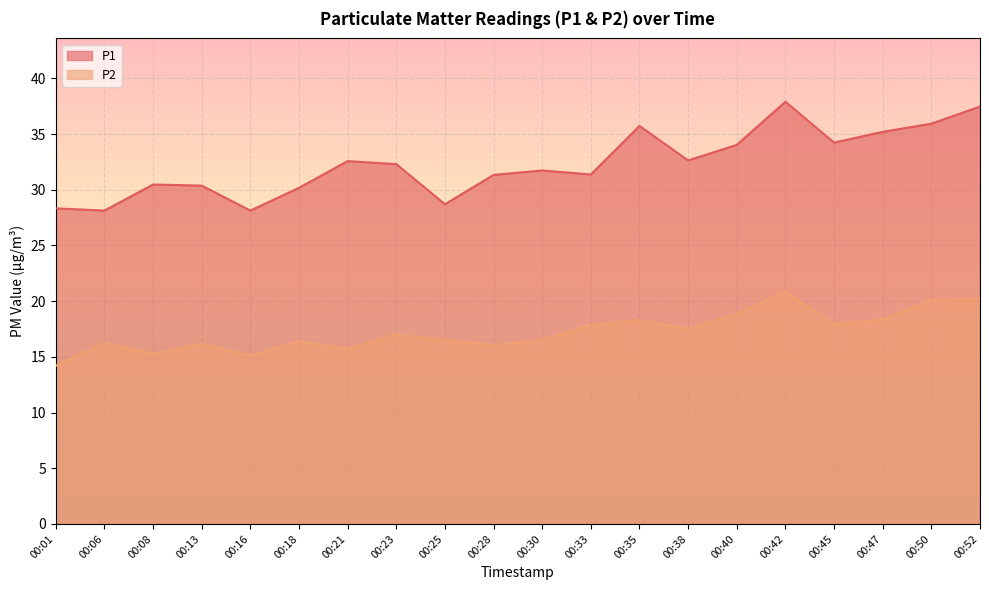

How many lines are shown in the chart?

2